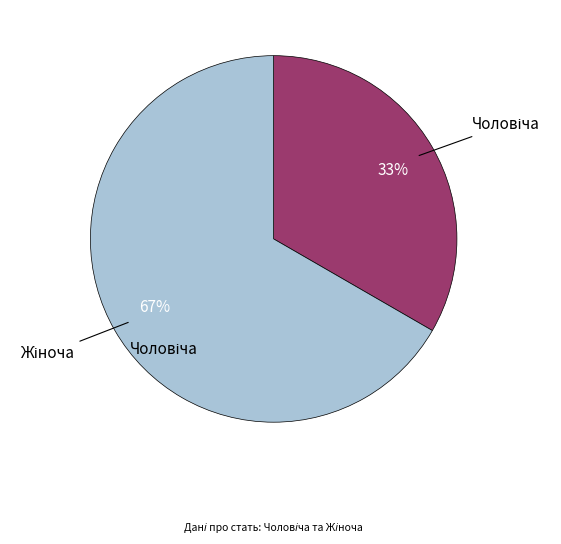

Is there any slice that represents more than half of the pie?

Yes